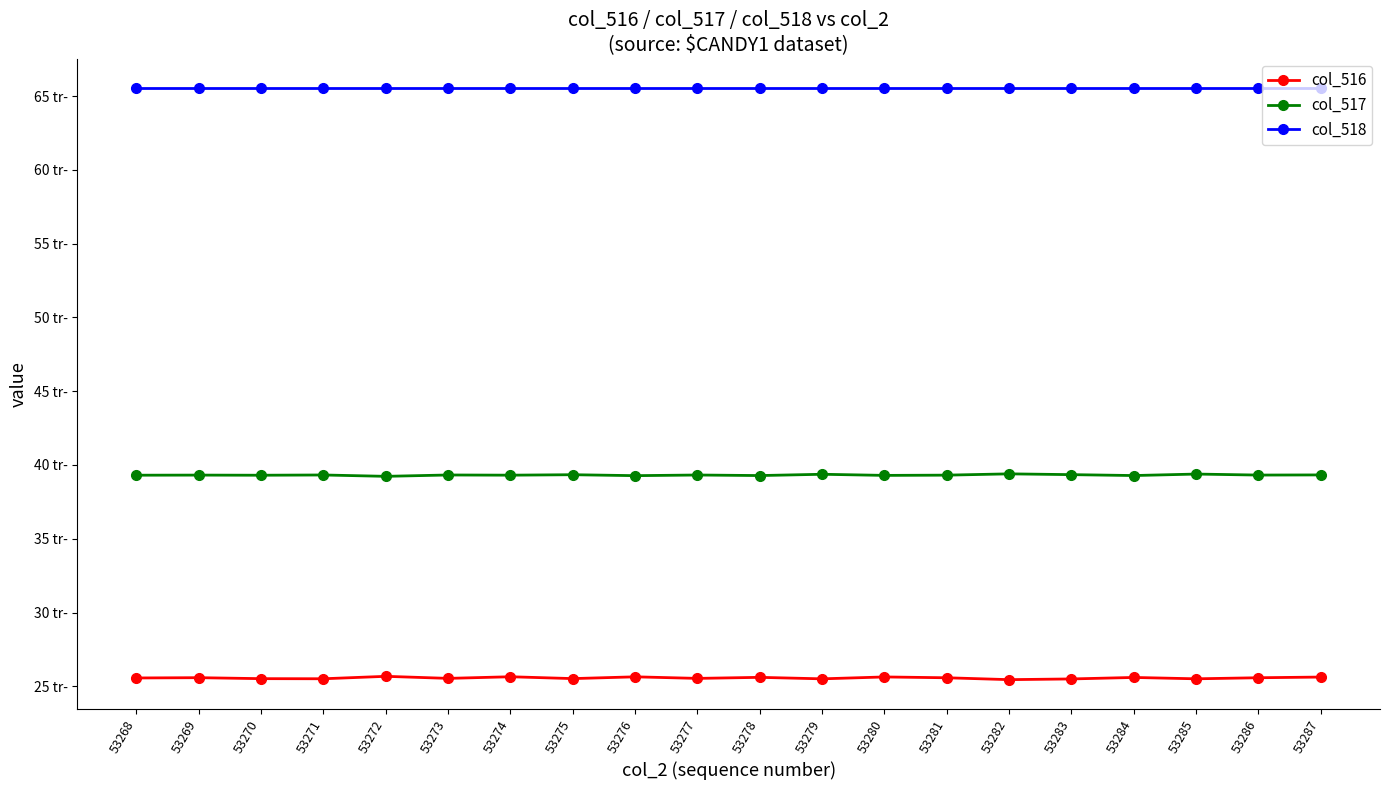

What are all the series names shown in the legend?

col_516, col_517, col_518